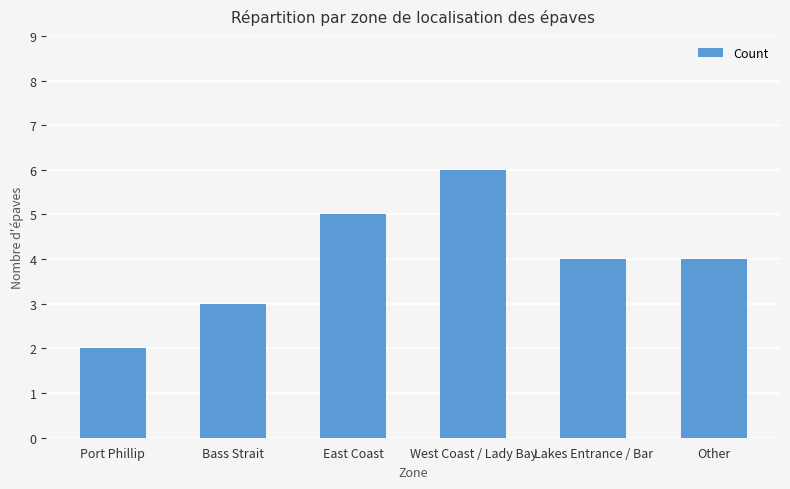

What is the label of the 5th bar from the left?

Lakes Entrance / Bar